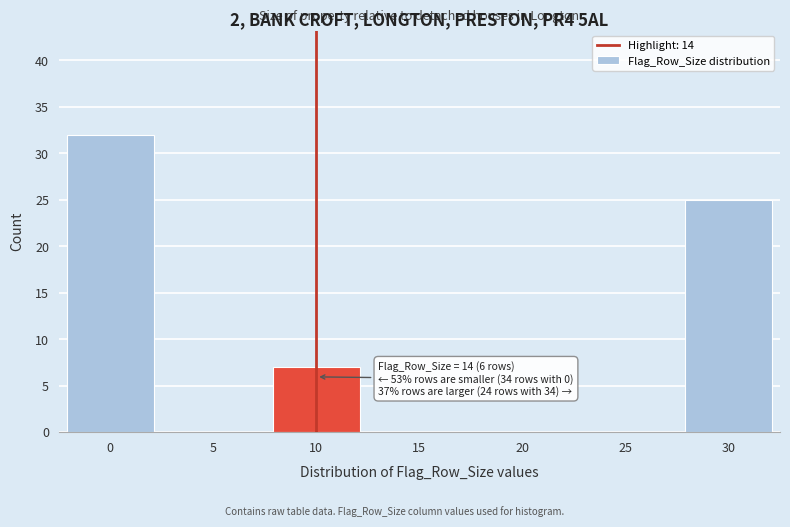

Reading left to right, what are all the values shown in this chart?

0=32	5=0	10=7	15=0	20=0	25=0	30=25